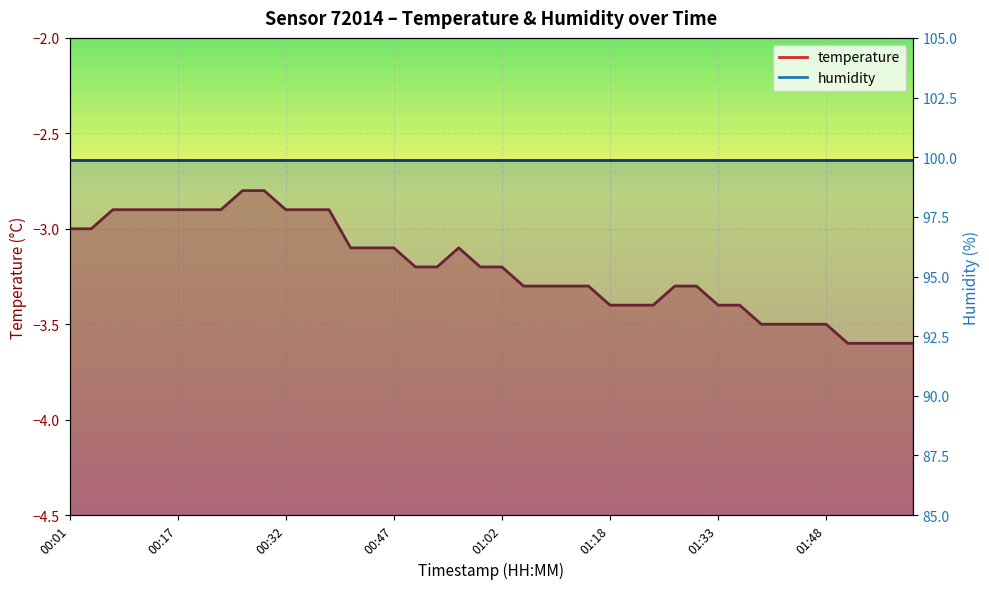

Reading left to right, transcribe all the data shown in this chart.

00:01=-3.0	00:04=-3.0	00:07=-2.9	00:10=-2.9	00:13=-2.9	00:17=-2.9	00:20=-2.9	00:23=-2.9	00:26=-2.8	00:29=-2.8	00:32=-2.9	00:35=-2.9	00:38=-2.9	00:41=-3.1	00:44=-3.1	00:47=-3.1	00:50=-3.2	00:53=-3.2	00:56=-3.1	00:59=-3.2	01:02=-3.2	01:05=-3.3	01:08=-3.3	01:12=-3.3	01:15=-3.3	01:18=-3.4	01:21=-3.4	01:24=-3.4	01:27=-3.3	01:30=-3.3	01:33=-3.4	01:36=-3.4	01:39=-3.5	01:42=-3.5	01:45=-3.5	01:48=-3.5	01:52=-3.6	01:55=-3.6	01:58=-3.6	02:01=-3.6